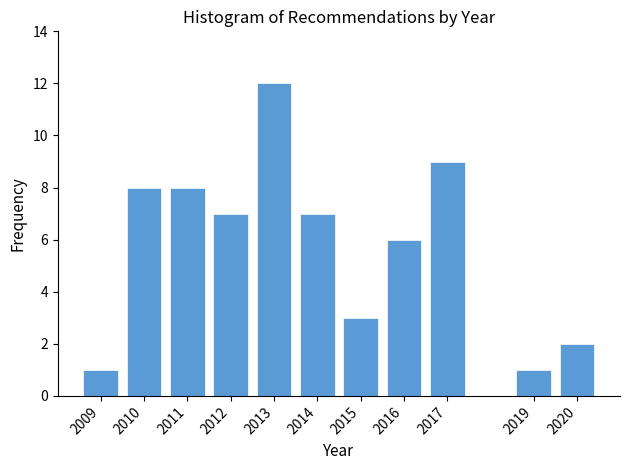

Over which range of the x-axis is the bar tallest?

2012.5 to 2013.5